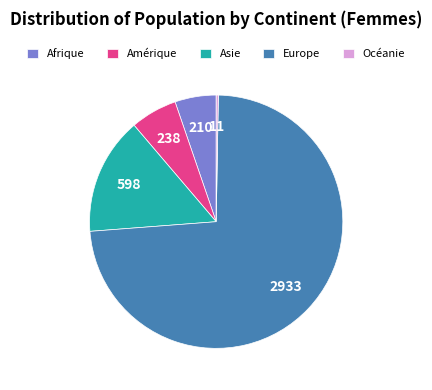

Is the sum of Afrique and Amérique greater than half?

No